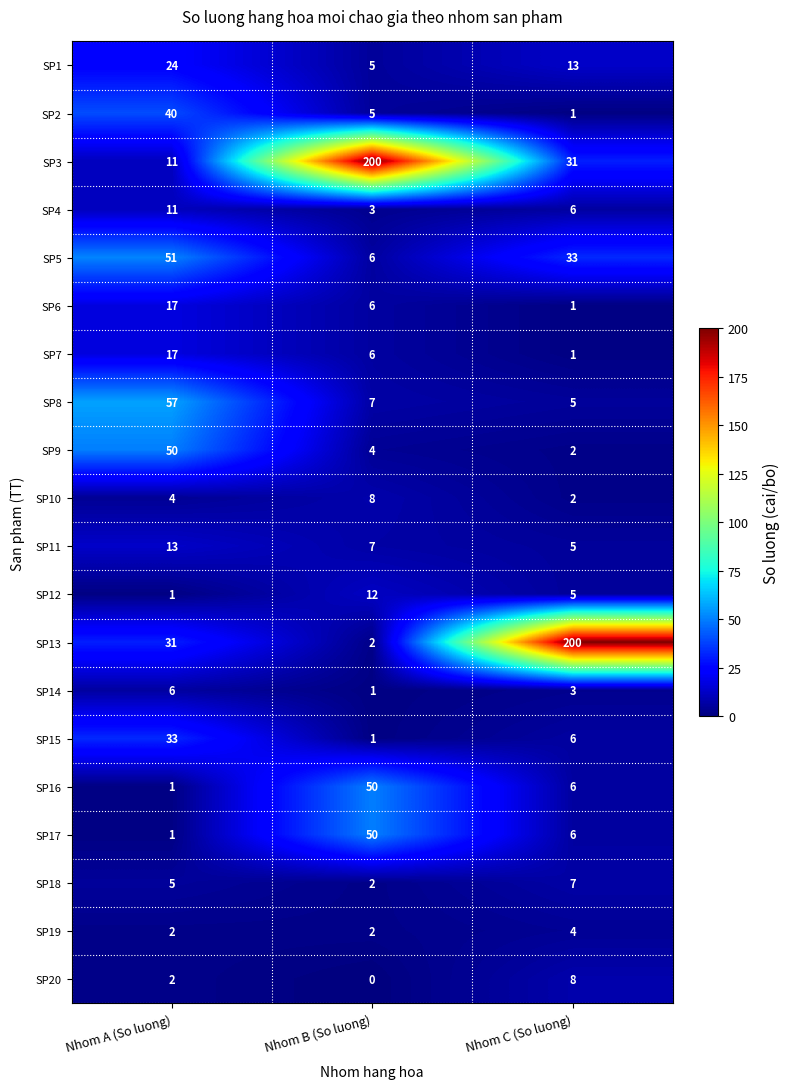

What is the spread (max minus min) of values at Nhom A (So luong)?

56